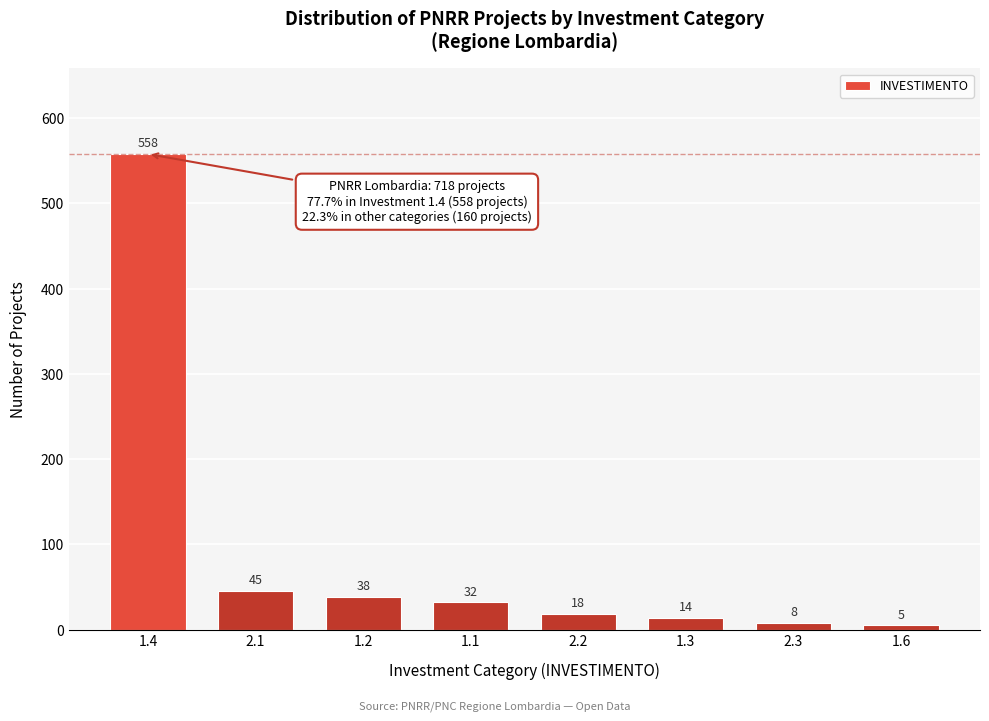

Reading right to left, extract all data points from this chart.

1.6=5	2.3=8	1.3=14	2.2=18	1.1=32	1.2=38	2.1=45	1.4=558